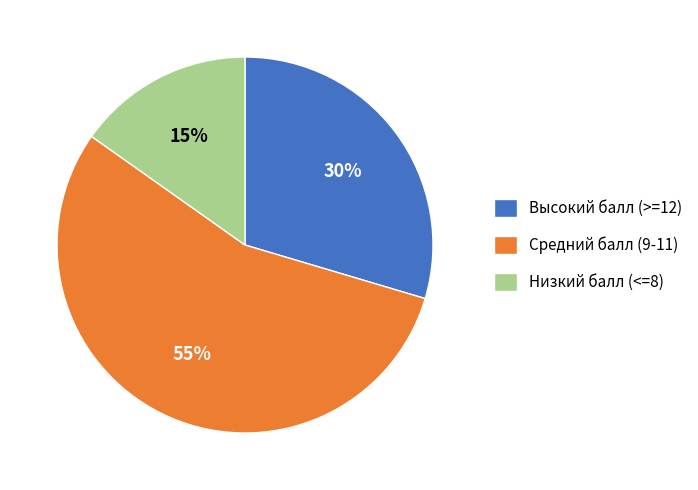

Rank the categories by value from lowest to highest.

Низкий балл (<=8), Высокий балл (>=12), Средний балл (9-11)